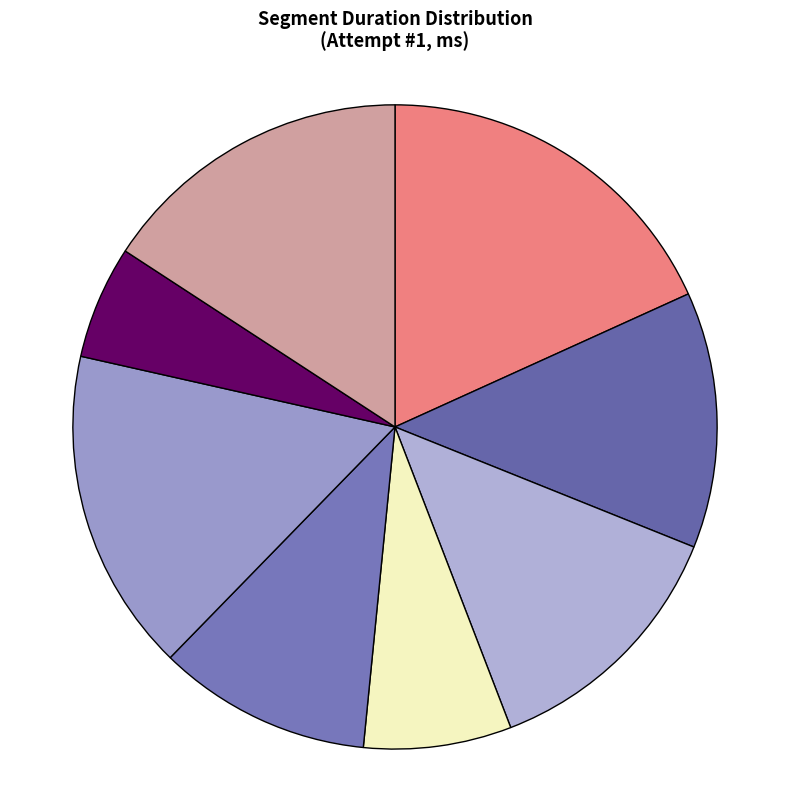

Do Reset hell and Castlesoulsvania together represent more than half of the pie?

No